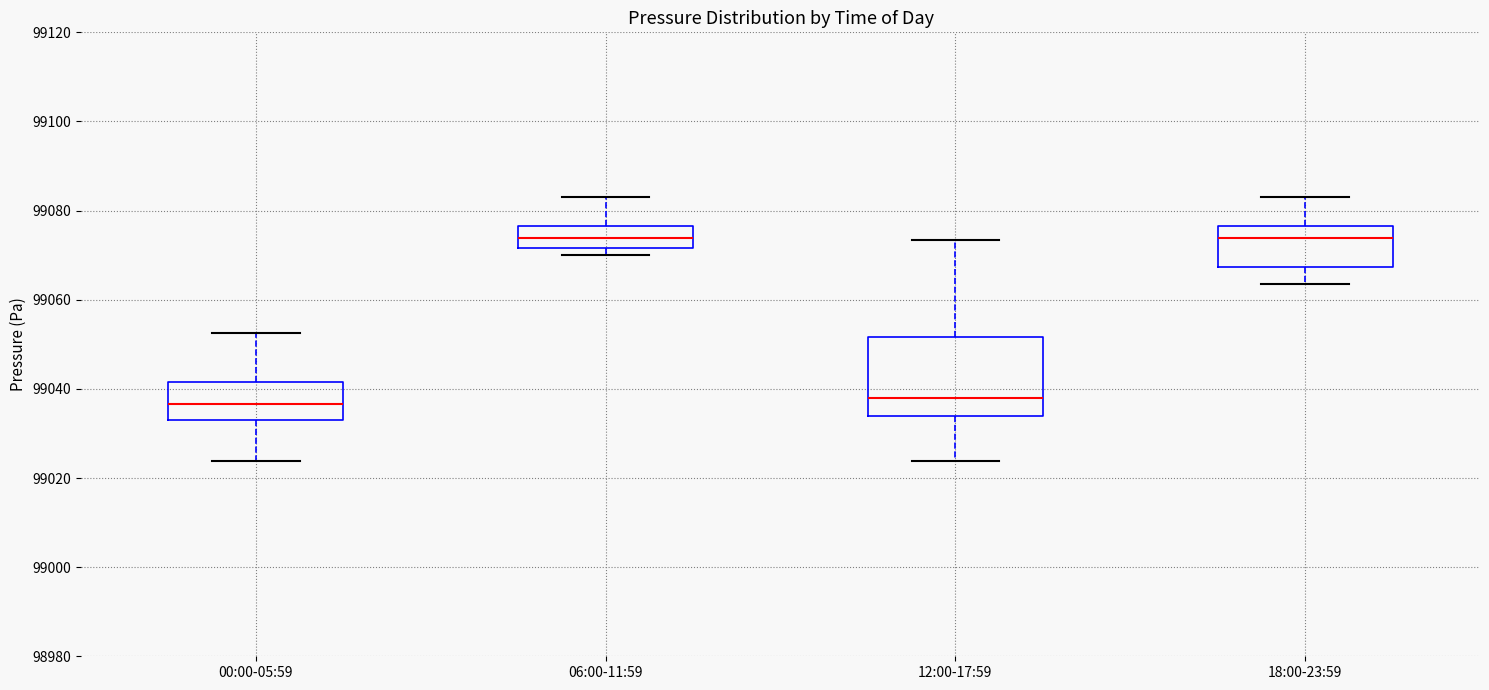

Where does the lower whisker of the box for 12:00-17:59 end on the y-axis? The values are not printed on the chart, so give them approximately, as read against the axis.

99024